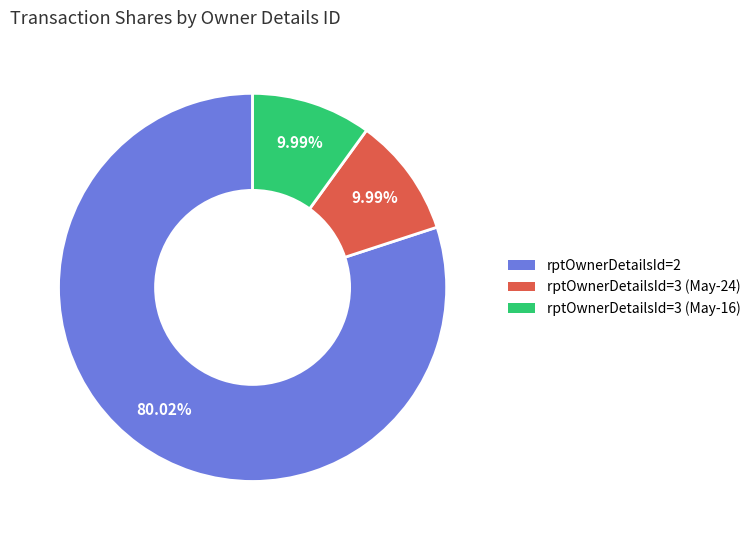

Count the number of slices in the pie.

3